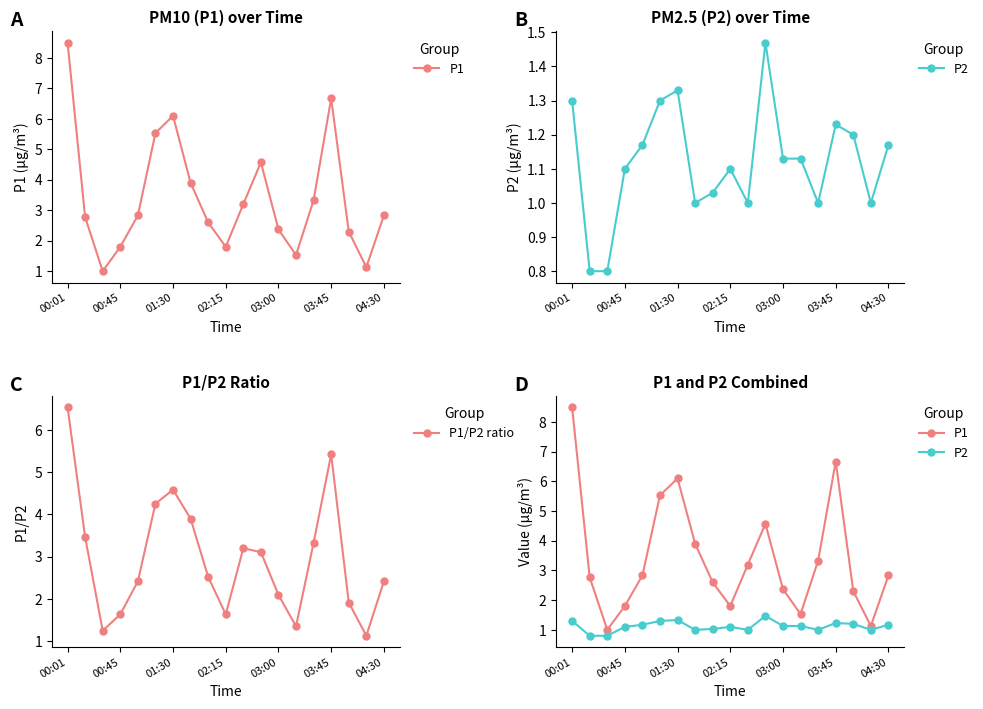

Where is the first local maximum for P1/P2 ratio?

01:30